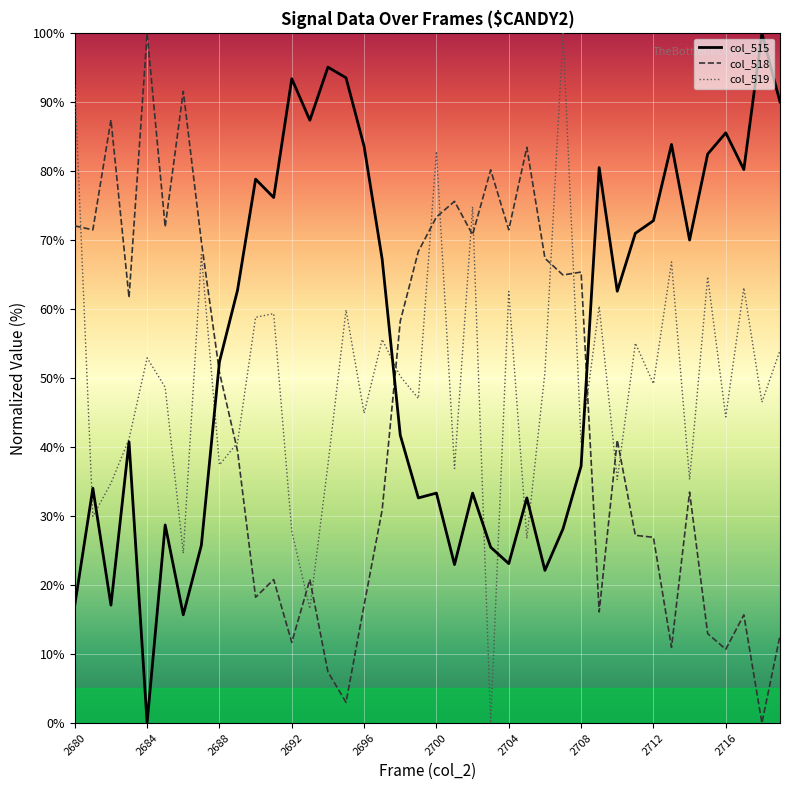

Which series has the largest total across all categories?

col_515